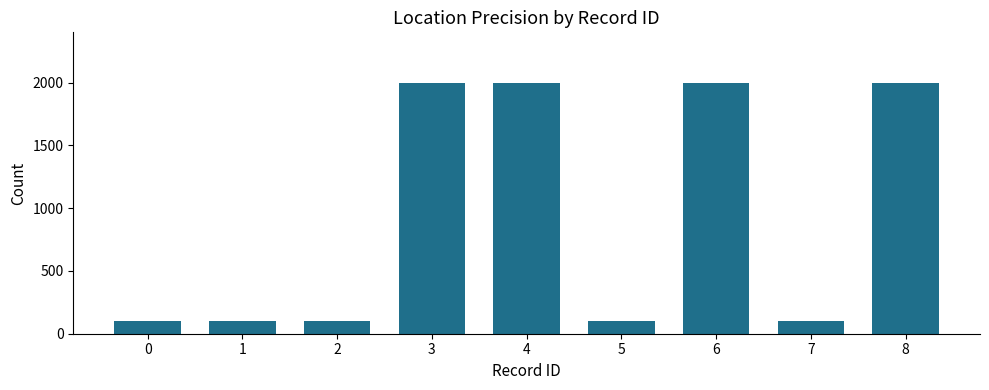

What is the average value?

944